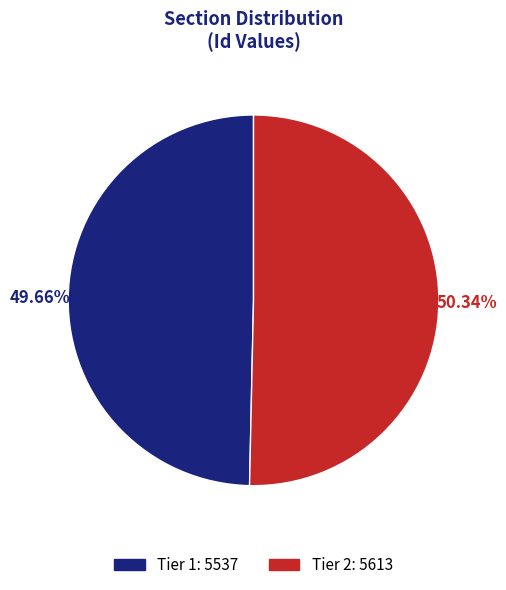

Approximately how many times larger is the value at Tier 2: 5613 compared to Tier 1: 5537?

1.0